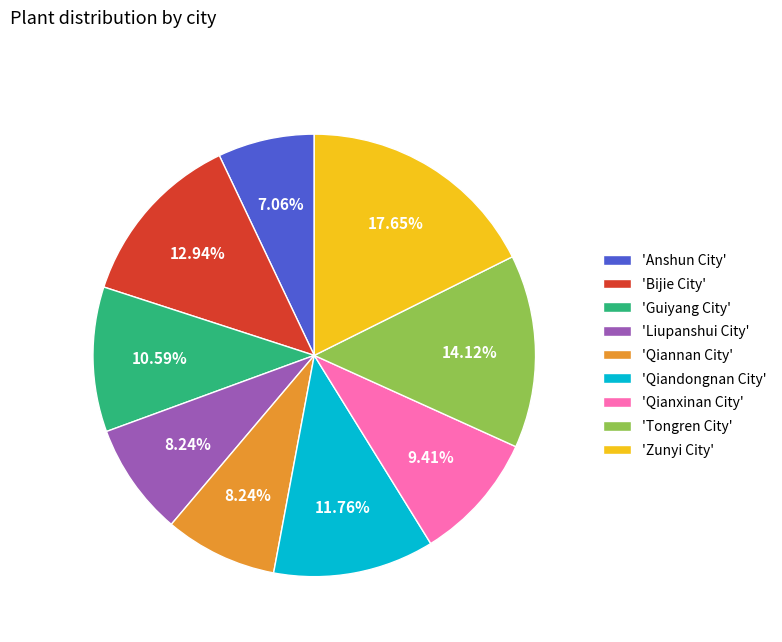

Combined, do 'Qiannan City' and 'Qiandongnan City' account for over 50%?

No